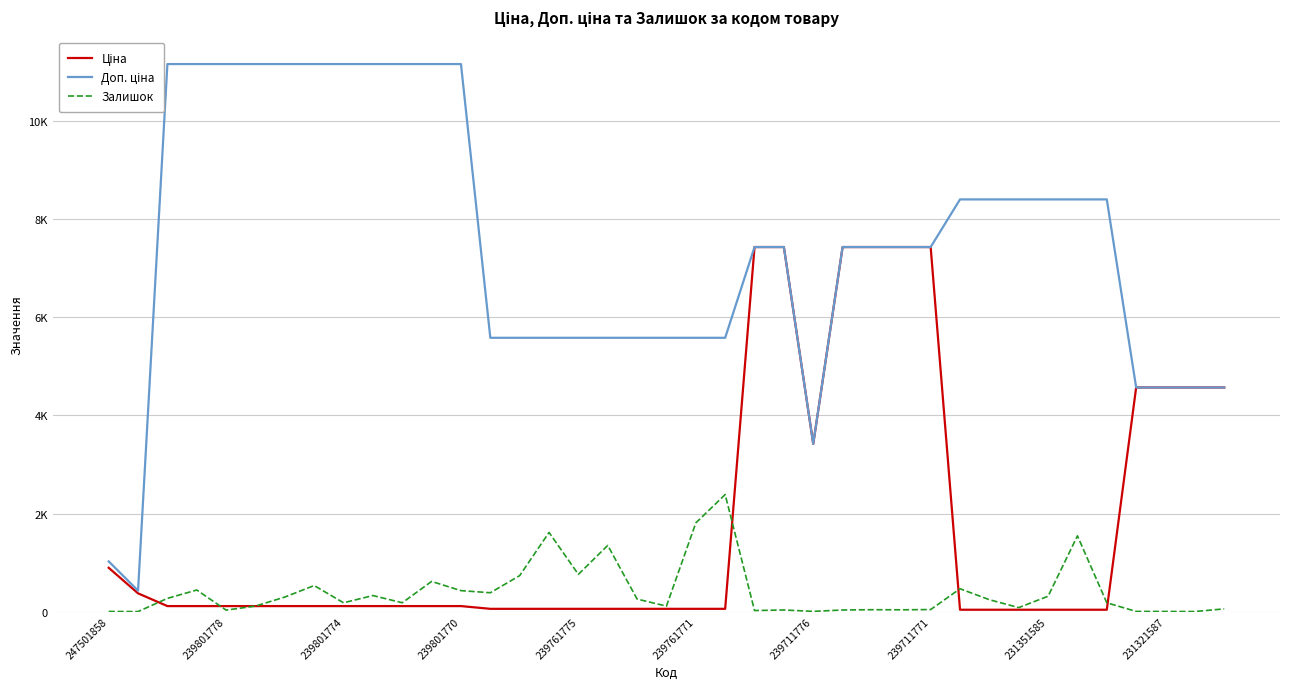

Count the number of categories in the chart.

39